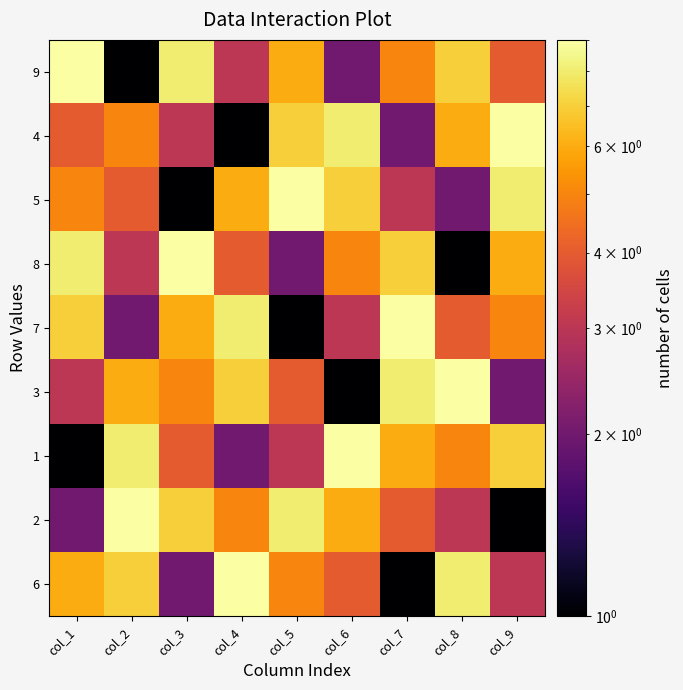

Reading right to left, list all the values displayed in this chart.

9: col_9=4	col_8=7	col_7=5	col_6=2	col_5=6	col_4=3	col_3=8	col_2=1	col_1=9
4: col_9=9	col_8=6	col_7=2	col_6=8	col_5=7	col_4=1	col_3=3	col_2=5	col_1=4
5: col_9=8	col_8=2	col_7=3	col_6=7	col_5=9	col_4=6	col_3=1	col_2=4	col_1=5
8: col_9=6	col_8=1	col_7=7	col_6=5	col_5=2	col_4=4	col_3=9	col_2=3	col_1=8
7: col_9=5	col_8=4	col_7=9	col_6=3	col_5=1	col_4=8	col_3=6	col_2=2	col_1=7
3: col_9=2	col_8=9	col_7=8	col_6=1	col_5=4	col_4=7	col_3=5	col_2=6	col_1=3
1: col_9=7	col_8=5	col_7=6	col_6=9	col_5=3	col_4=2	col_3=4	col_2=8	col_1=1
2: col_9=1	col_8=3	col_7=4	col_6=6	col_5=8	col_4=5	col_3=7	col_2=9	col_1=2
6: col_9=3	col_8=8	col_7=1	col_6=4	col_5=5	col_4=9	col_3=2	col_2=7	col_1=6